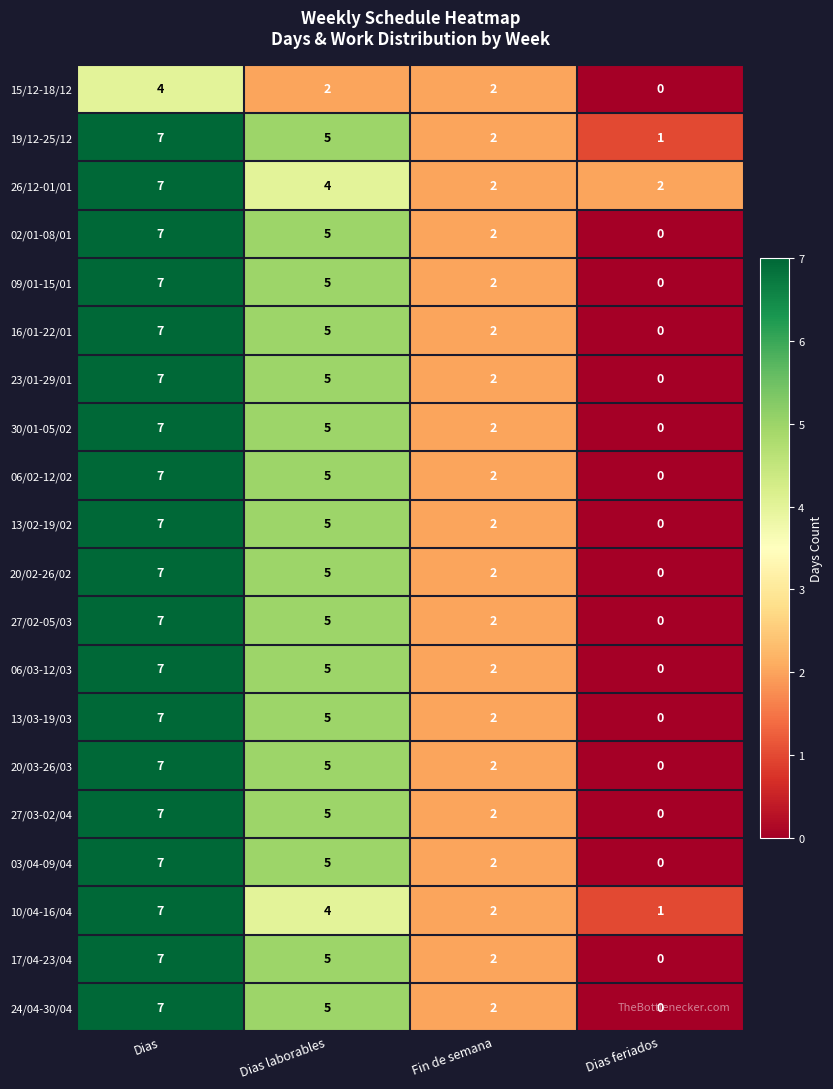

The 19/12-25/12 series shows 1 at Dias feriados. True or false?

True